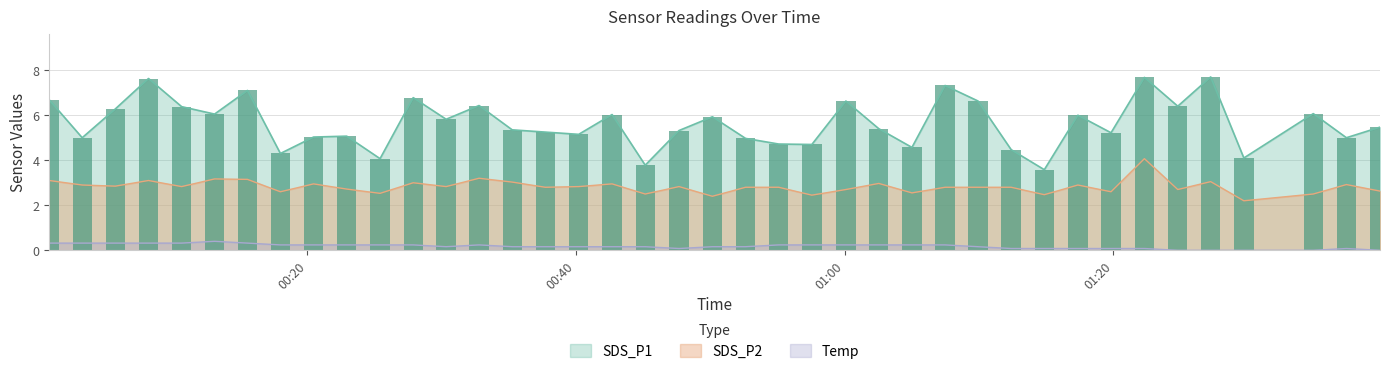

Between 2022/07/12 01:39:50 and 2022/07/12 00:45:09, which is larger?

2022/07/12 01:39:50